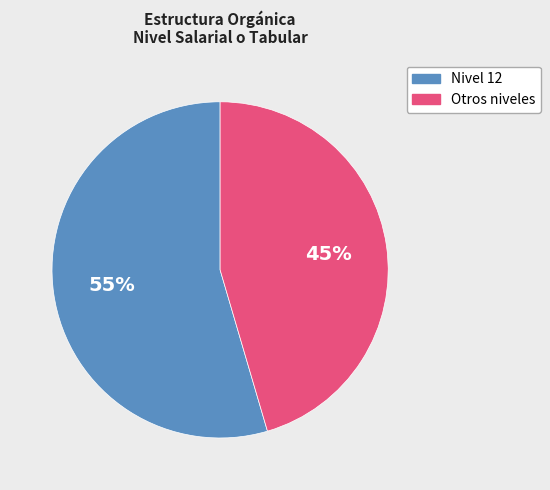

How many segments does this pie chart have?

2